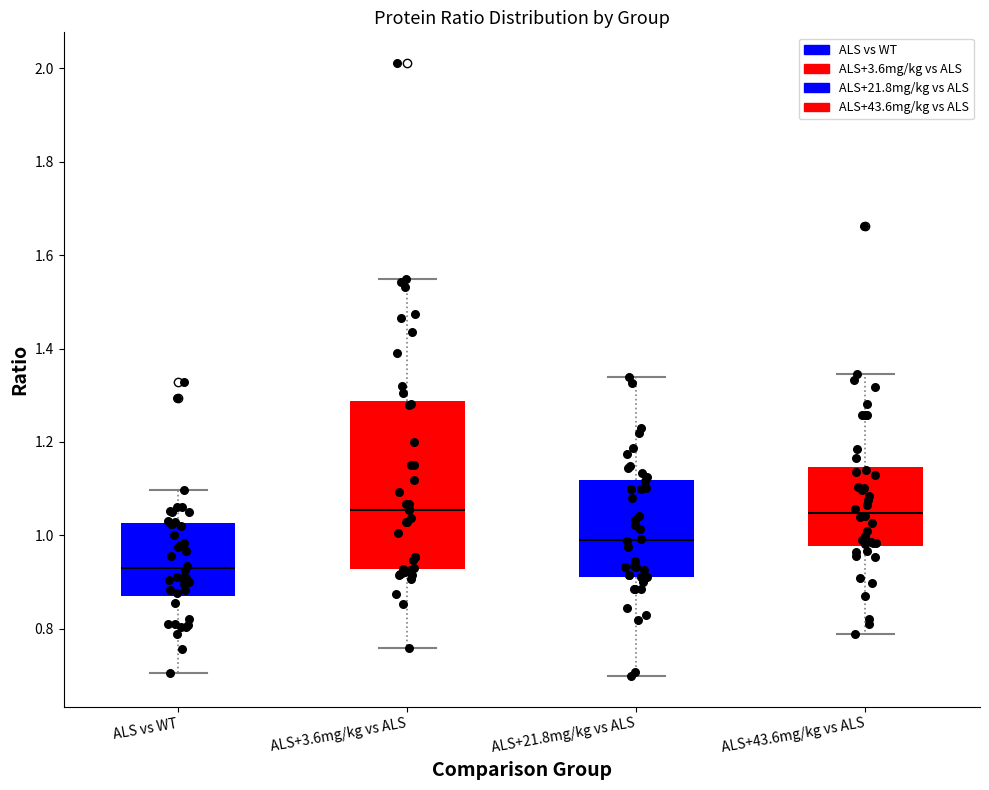

Where does the lower whisker of the box for ALS+43.6mg/kg vs ALS end on the y-axis? The values are not printed on the chart, so give them approximately, as read against the axis.

0.78